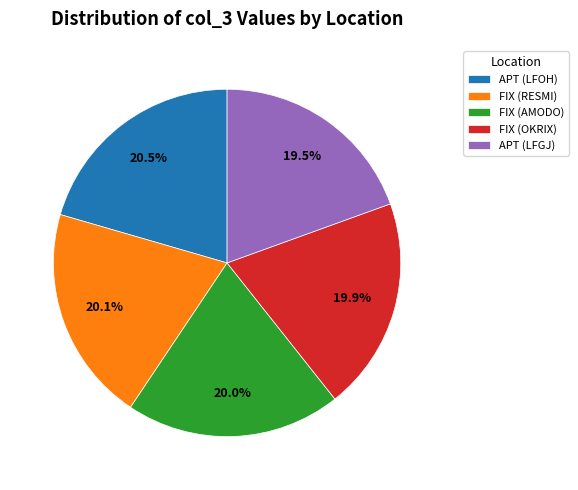

What percentage is the FIX (AMODO) slice, to the nearest percent?

20%